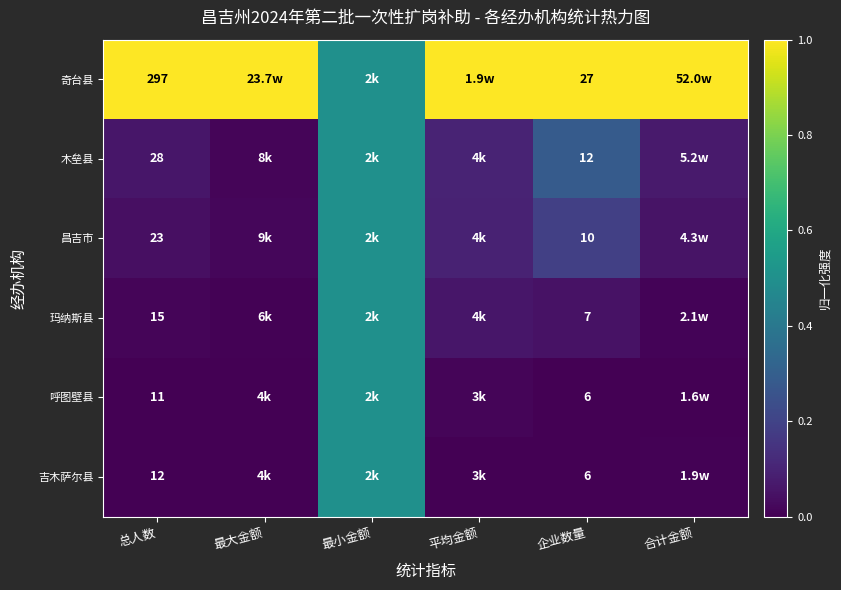

Rank the series at 总人数 from highest to lowest value.

奇台县, 木垒县, 昌吉市, 玛纳斯县, 吉木萨尔县, 呼图壁县